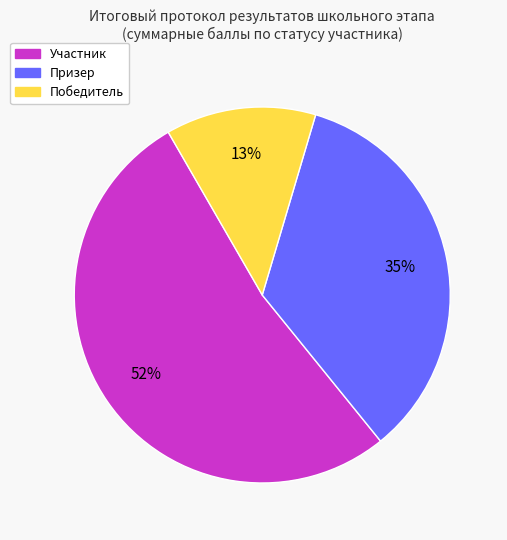

To the nearest percent, what is the average slice percentage?

33%